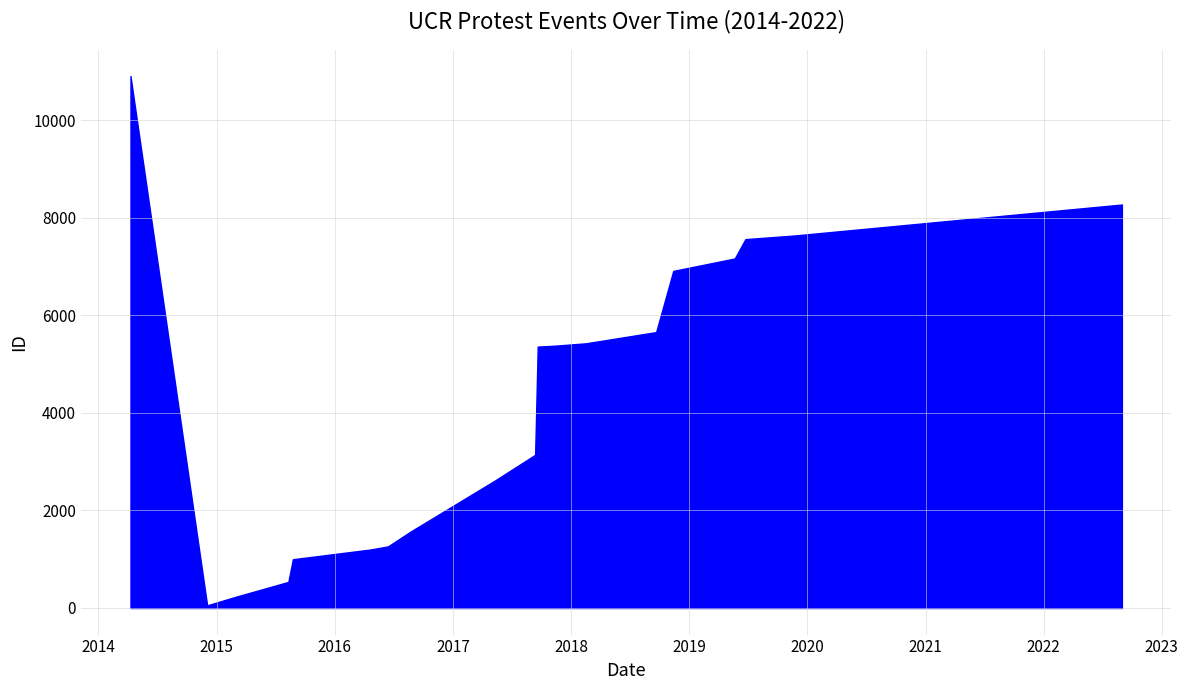

What is the label of the 12th point from the left?

2018-02-16